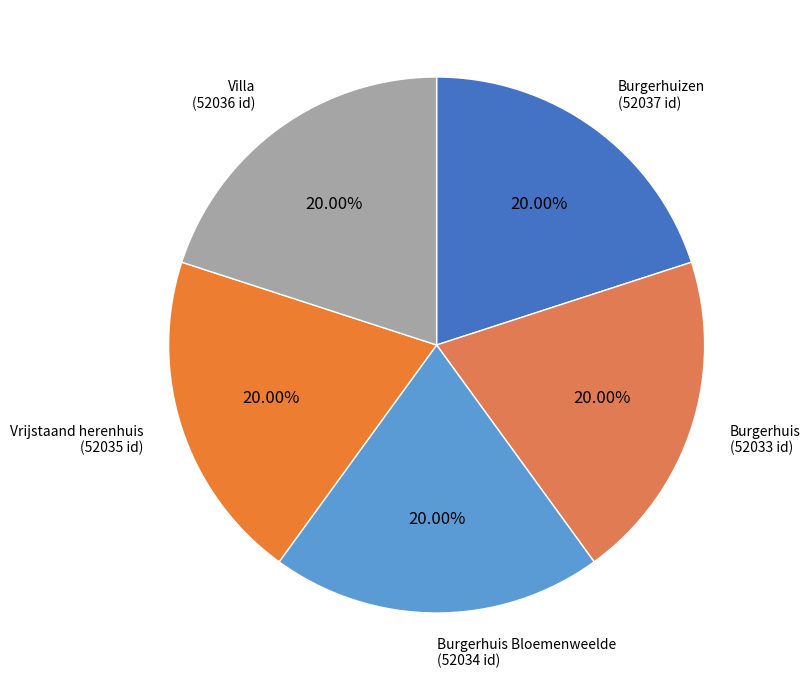

What portion of the pie excludes Burgerhuis?

80.0%